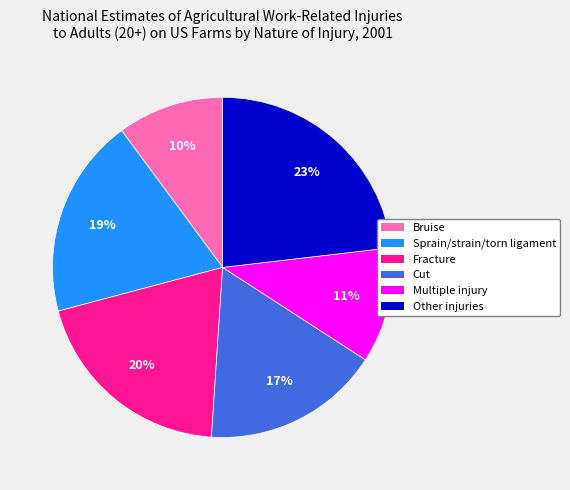

Is there any slice that represents more than half of the pie?

No